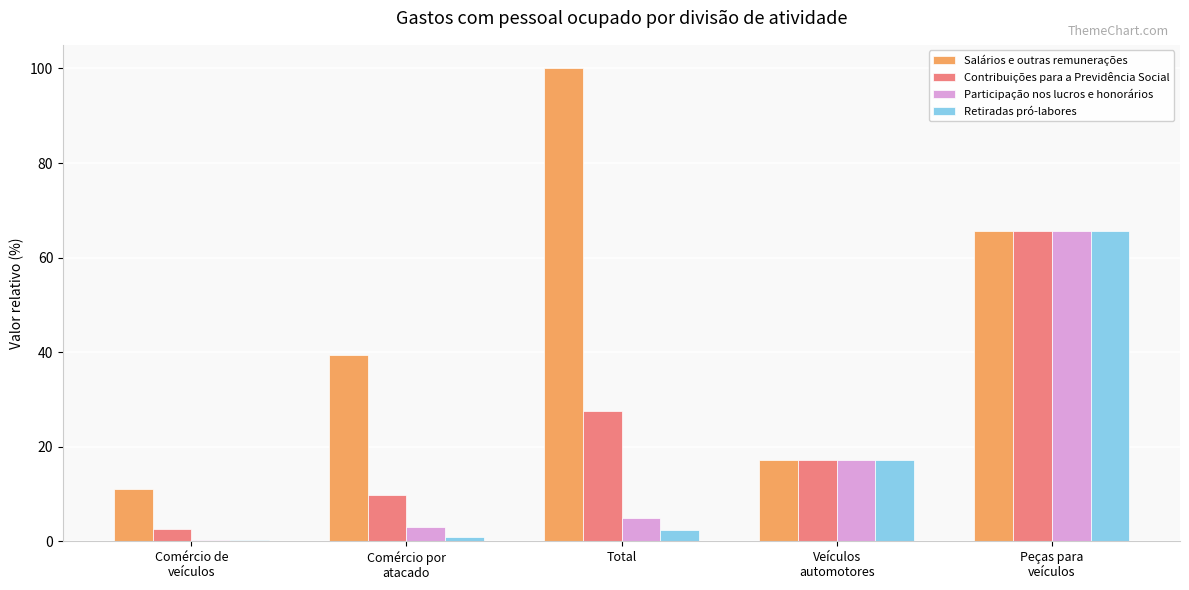

What is the sum of all Retiradas pró-labores values?

86.4